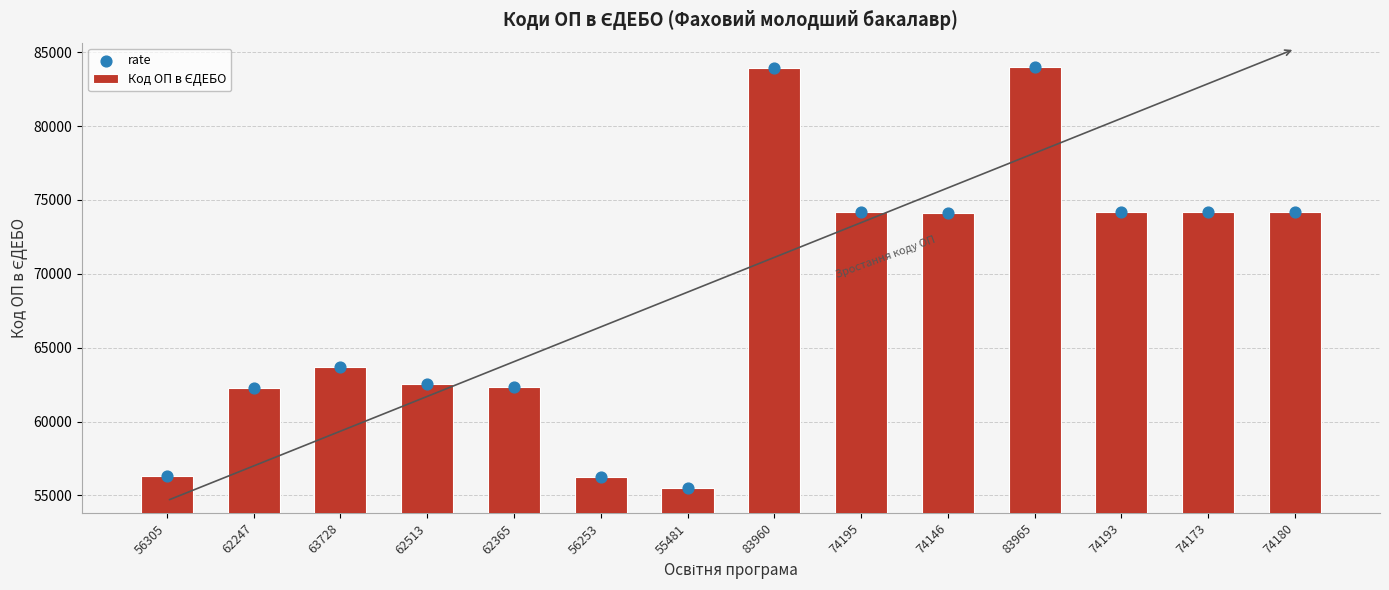

Which series reaches the maximum Y coordinate?

Код ОП в ЄДЕБО